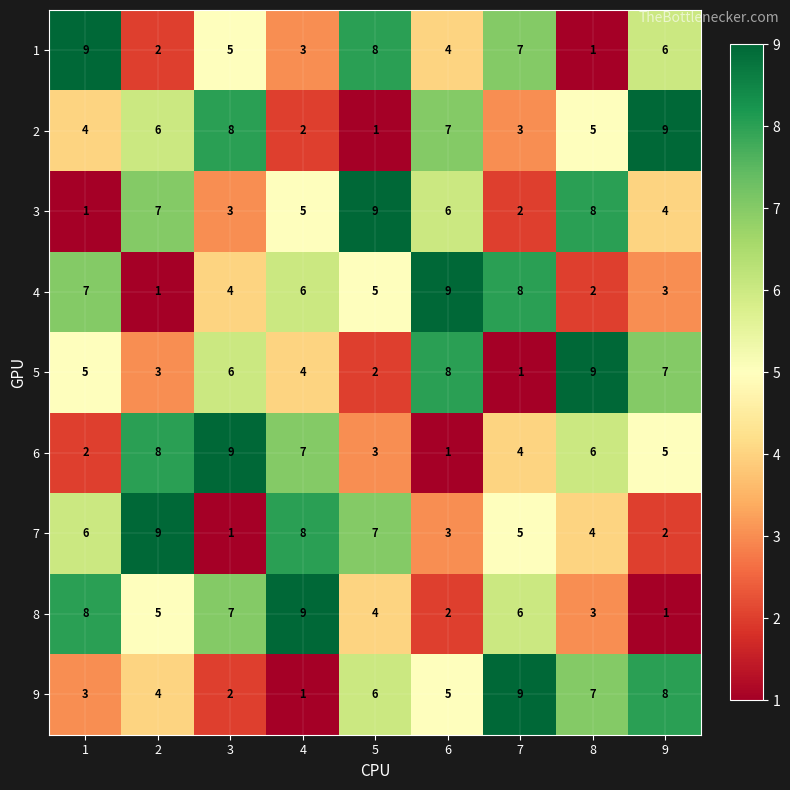

What is the total value across all series at 3?

45